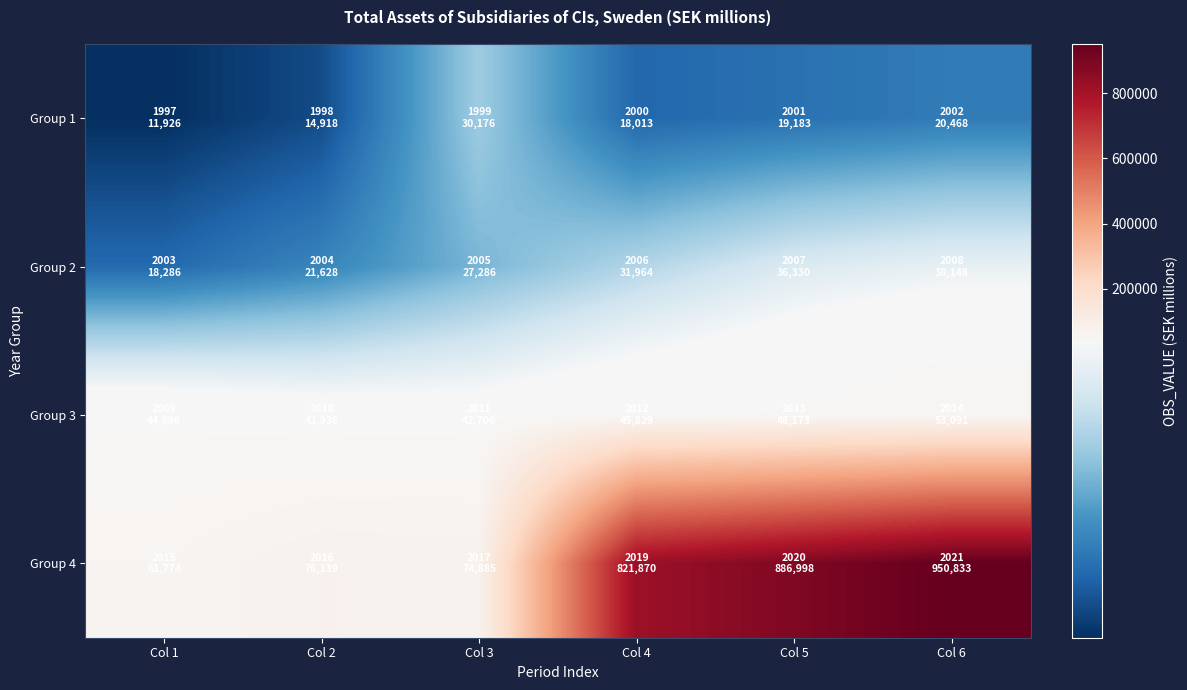

Reading right to left, list all the values displayed in this chart.

Group 1: Col 6=20468	Col 5=19183	Col 4=18013	Col 3=30176	Col 2=14918	Col 1=11926
Group 2: Col 6=38148	Col 5=36330	Col 4=31964	Col 3=27286	Col 2=21628	Col 1=18286
Group 3: Col 6=53091	Col 5=48173	Col 4=45829	Col 3=42706	Col 2=42936	Col 1=44896
Group 4: Col 6=950833	Col 5=886998	Col 4=821870	Col 3=74885	Col 2=76139	Col 1=61774